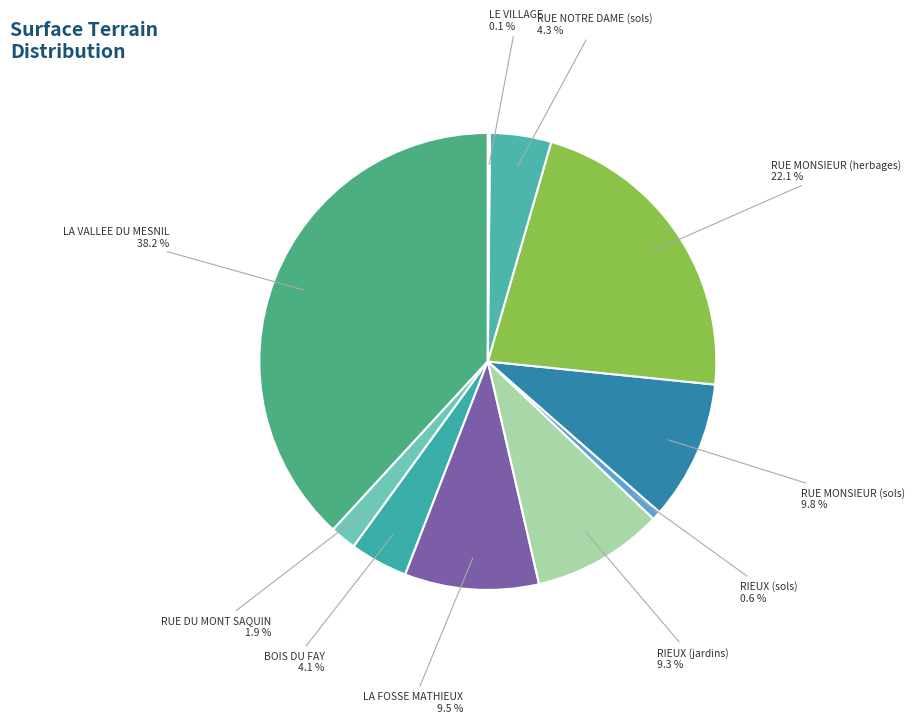

To the nearest percent, what is the average slice percentage?

10%